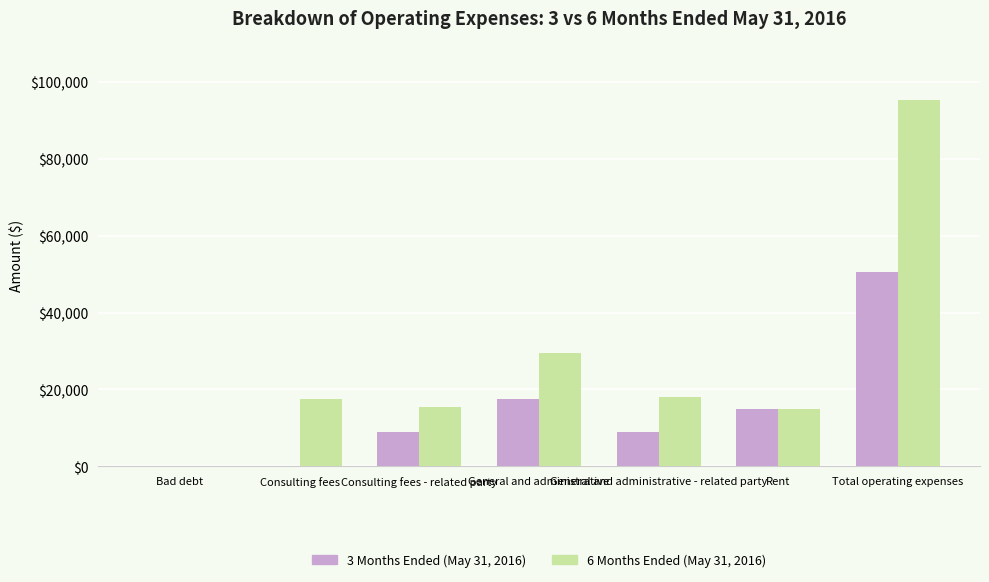

Count the number of data series in this chart.

2